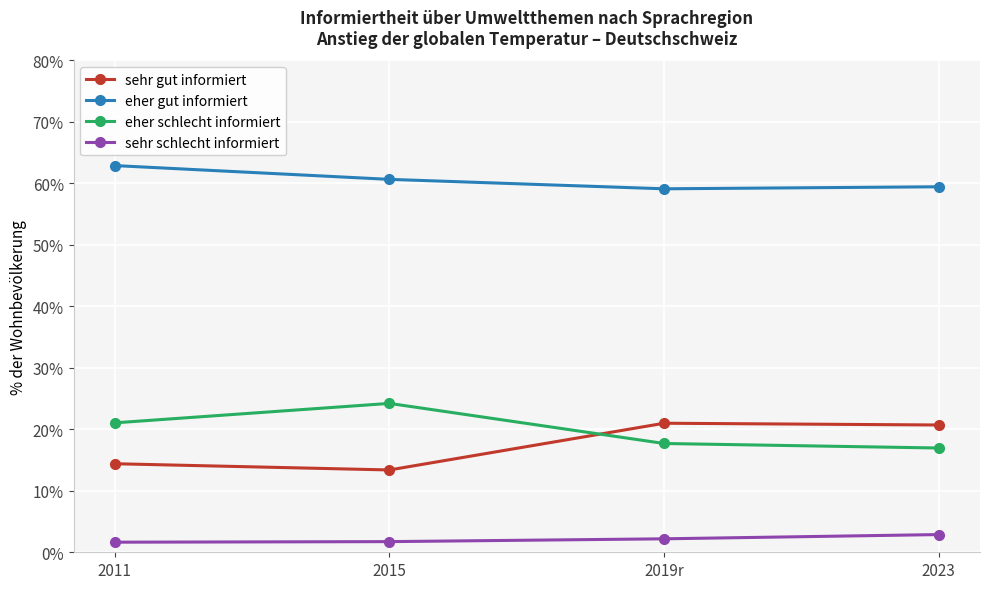

What is the value of the eher schlecht informiert point at the 3rd from the left?

17.7